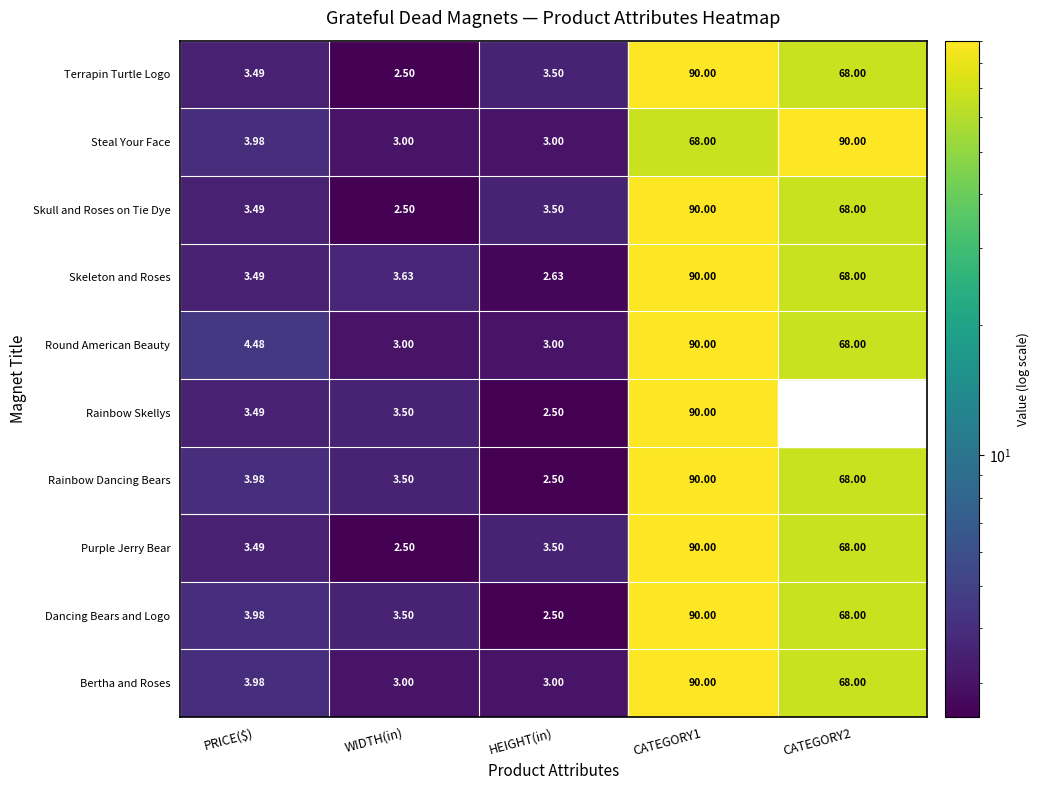

What is the spread (max minus min) of values at 0?

1.0